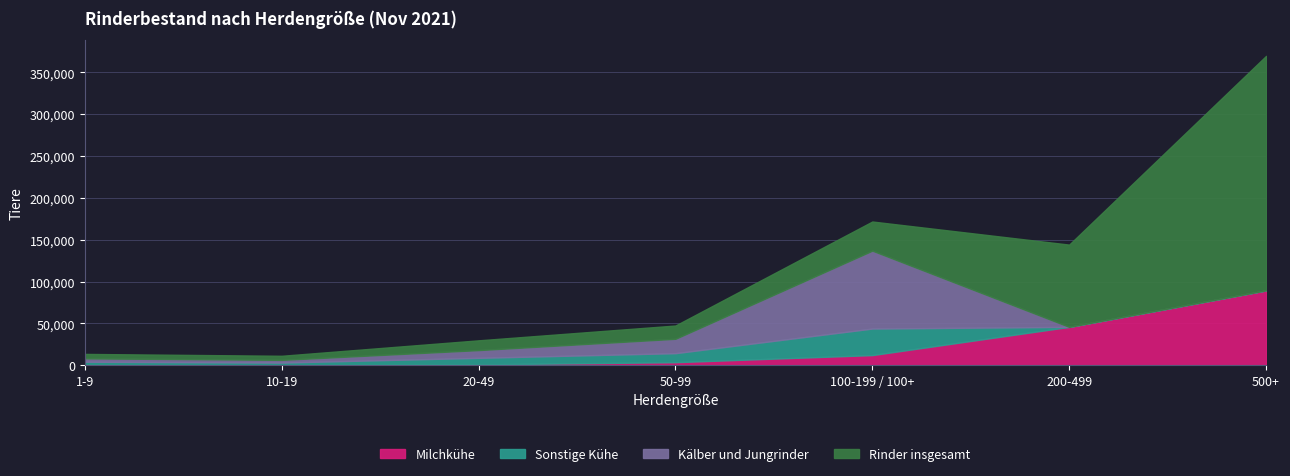

The value of Milchkühe at 200-499 is 60019. True or false?

False